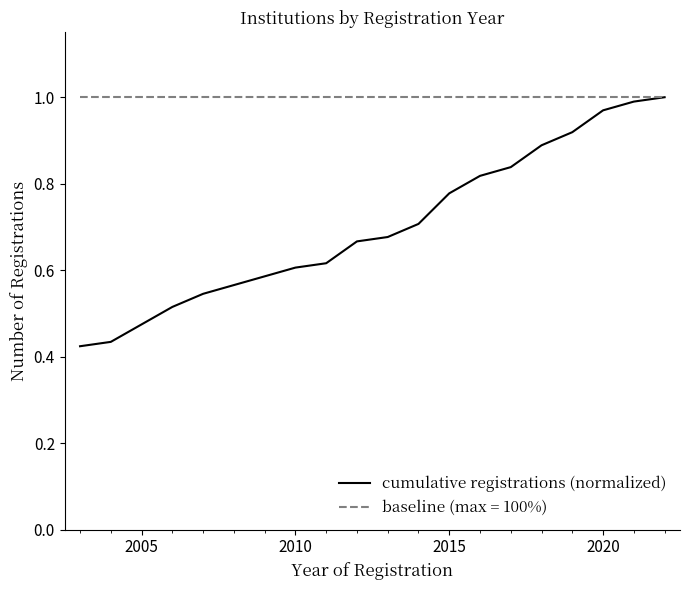

Which series has the widest spread of values?

cumulative registrations (normalized)